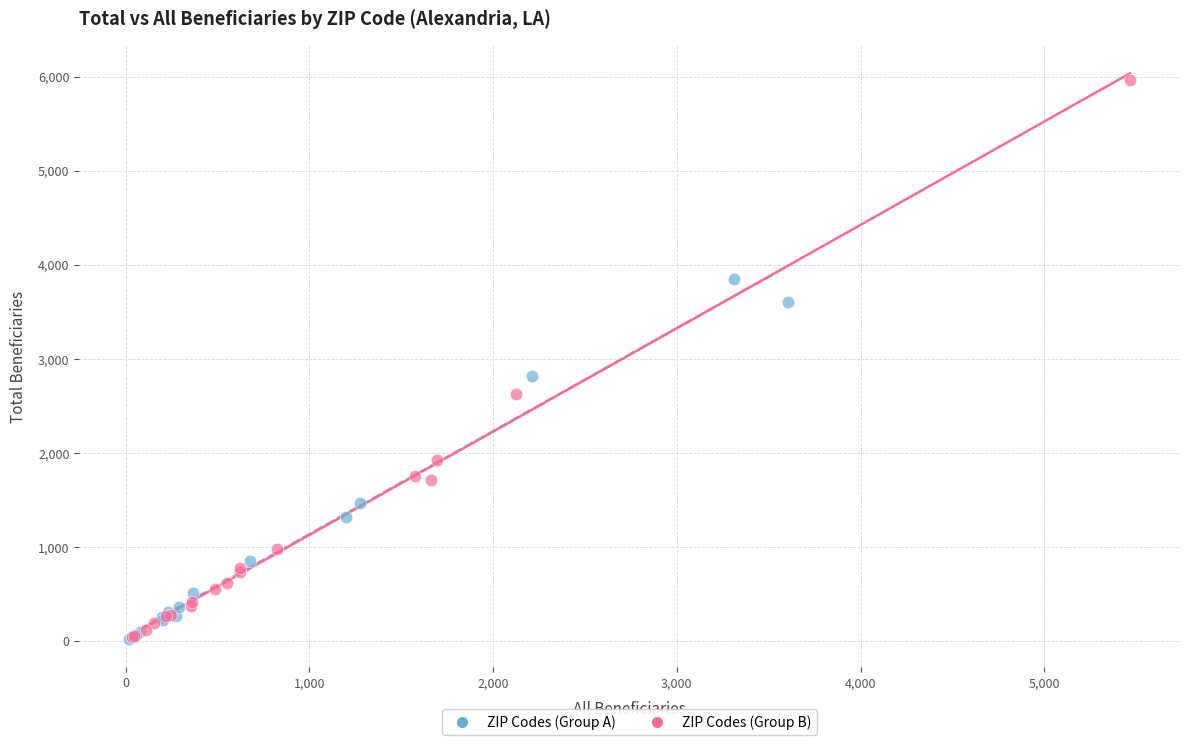

Which series contains the highest Y value?

ZIP Codes (Group B)